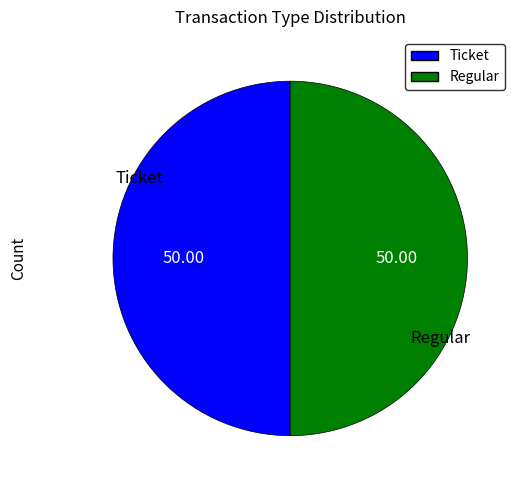

Approximately how many times larger is the value at Regular compared to Ticket?

1.0